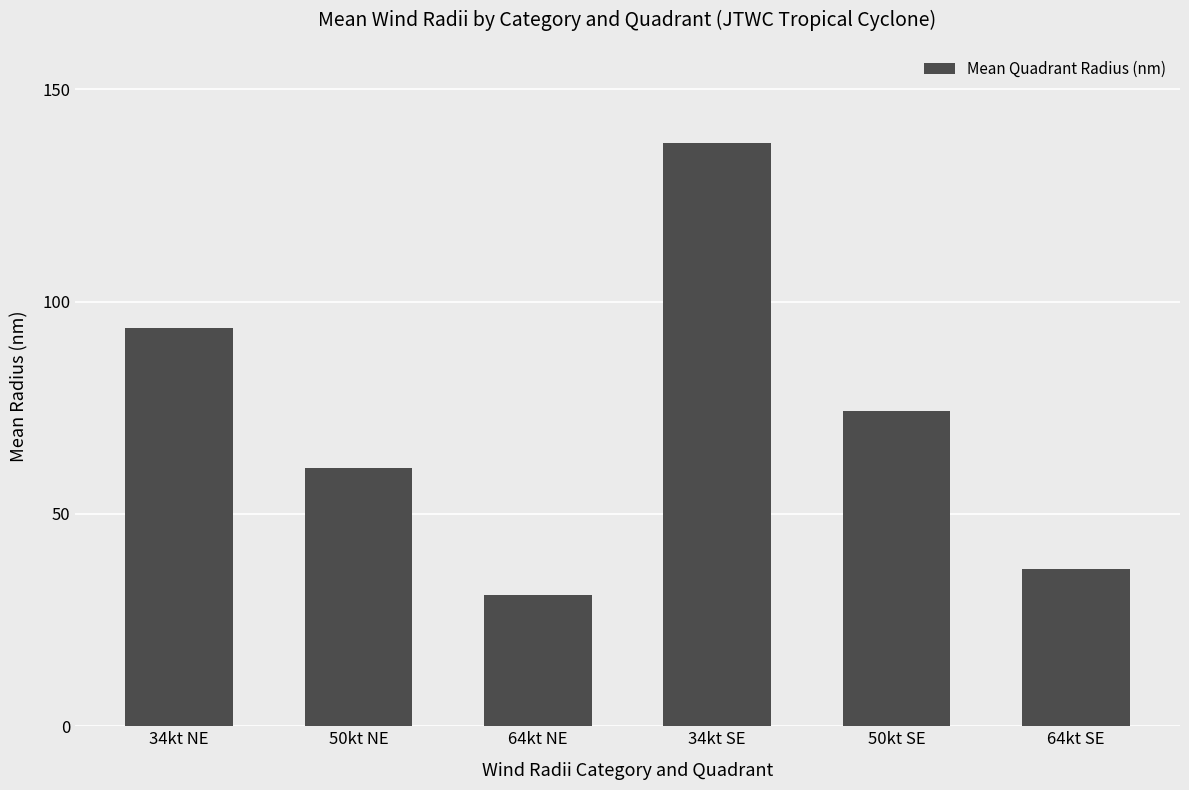

What is the label of the 3rd bar from the right?

34kt SE